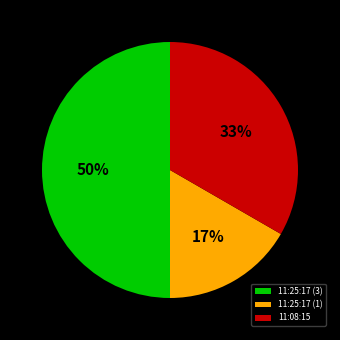

To the nearest percent, what is the average slice percentage?

33%